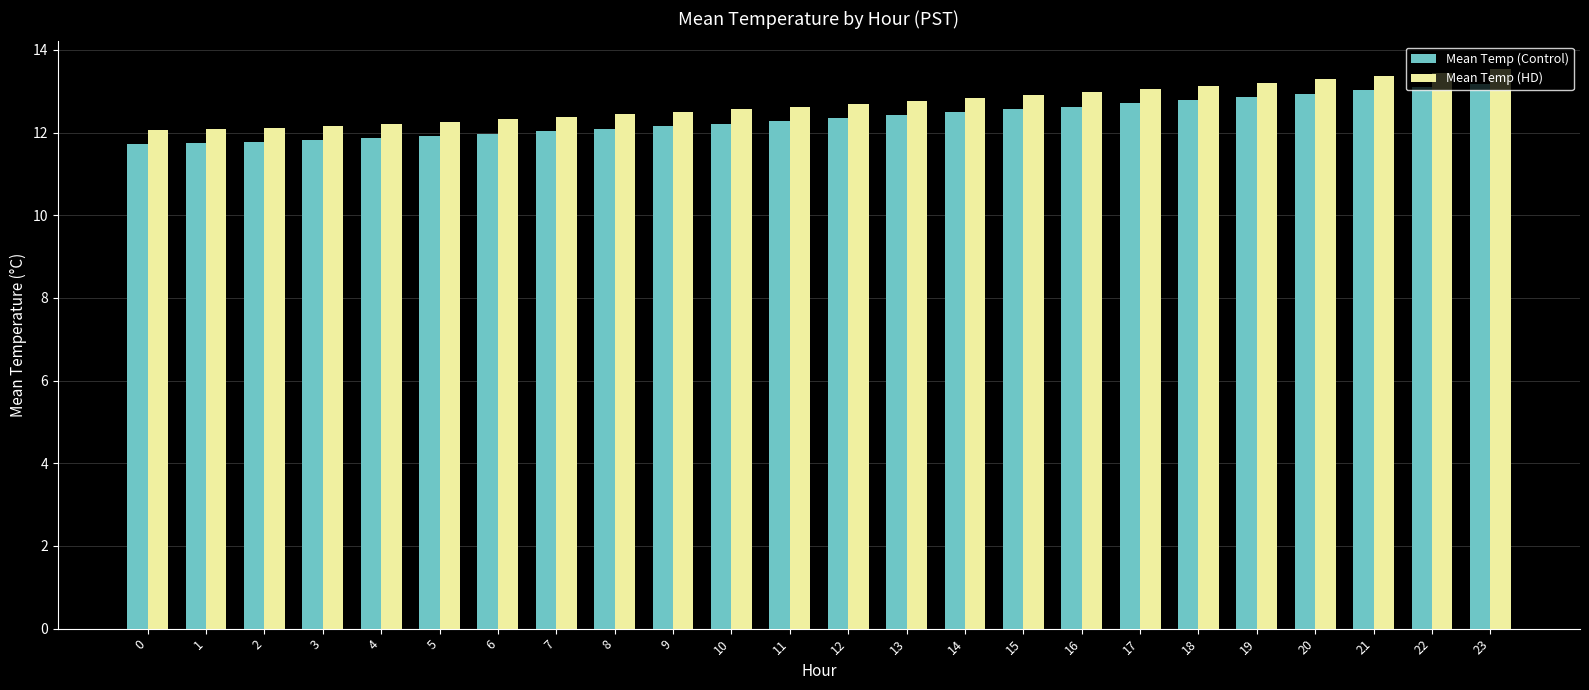

What is the average value of the Mean Temp (HD) series?

12.7